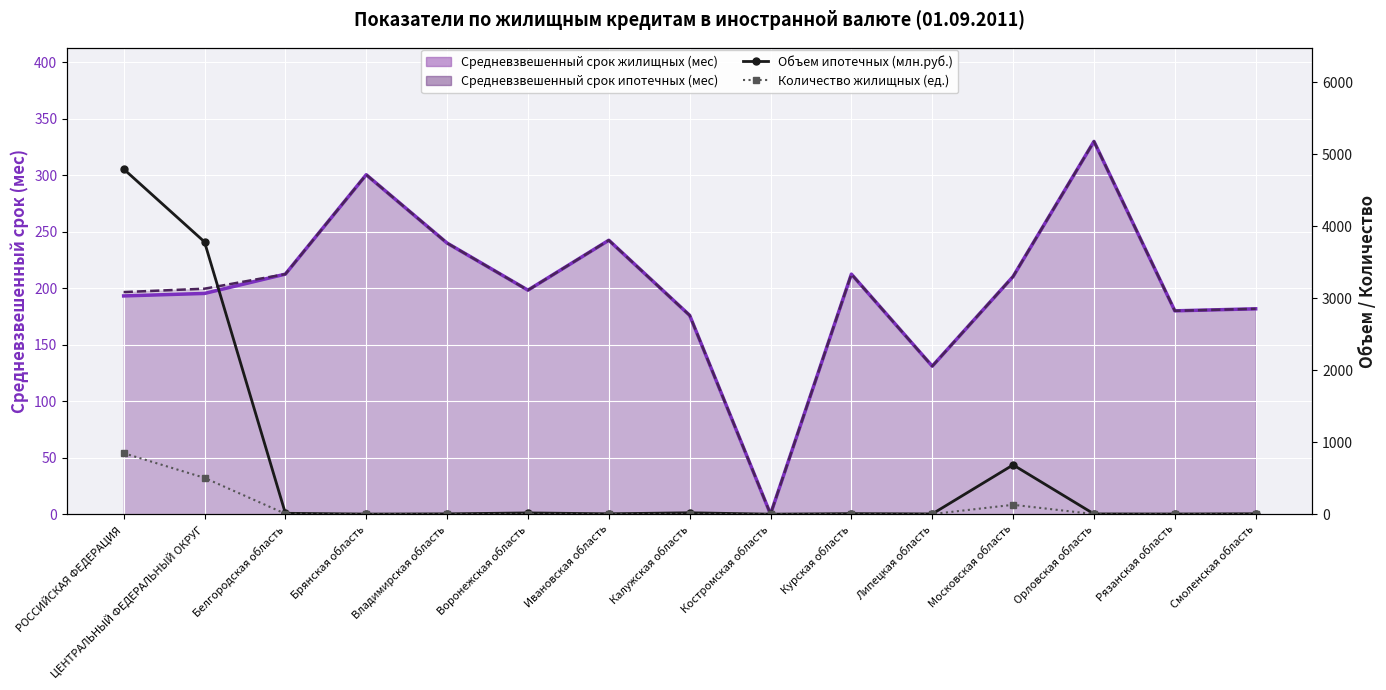

Reading right to left, extract all data points from this chart.

Объем ипотечных (млн.руб.): 5	2	3	684	3	7	0	19	5	17	4	1	12	3781	4793
Количество жилищных (ед.): 2	1	1	130	1	3	0	3	2	3	1	2	5	504	847